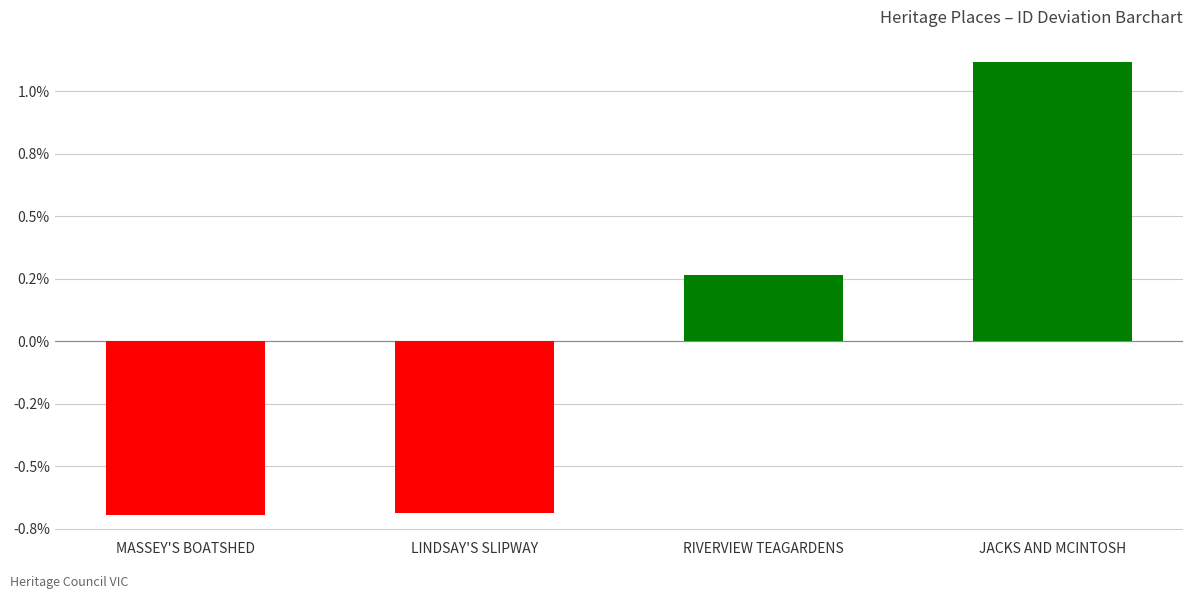

Are the bars horizontal?

No